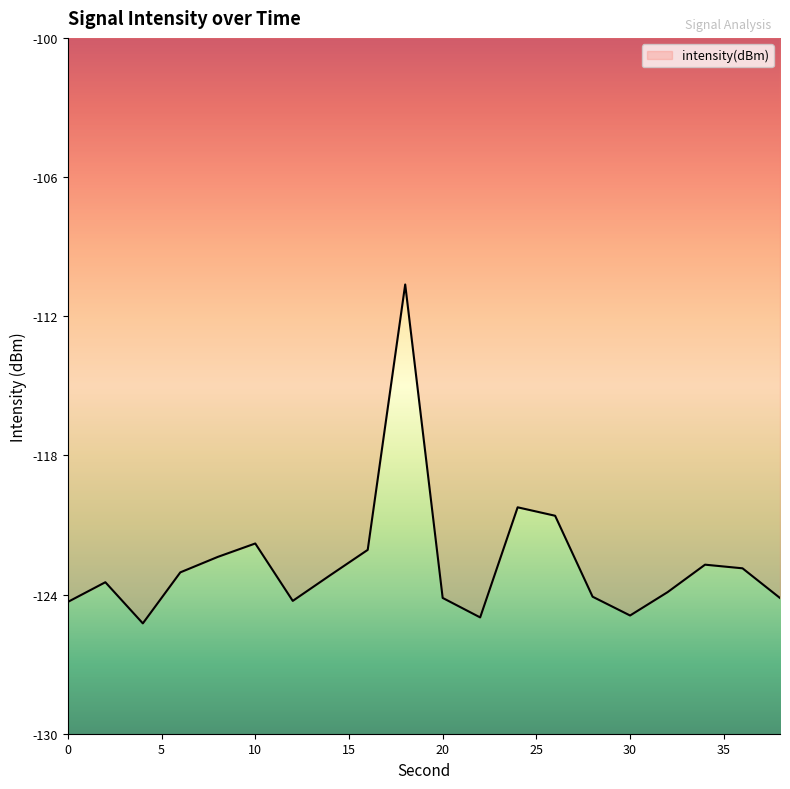

What is the difference between the second highest and minimum values?

5.0